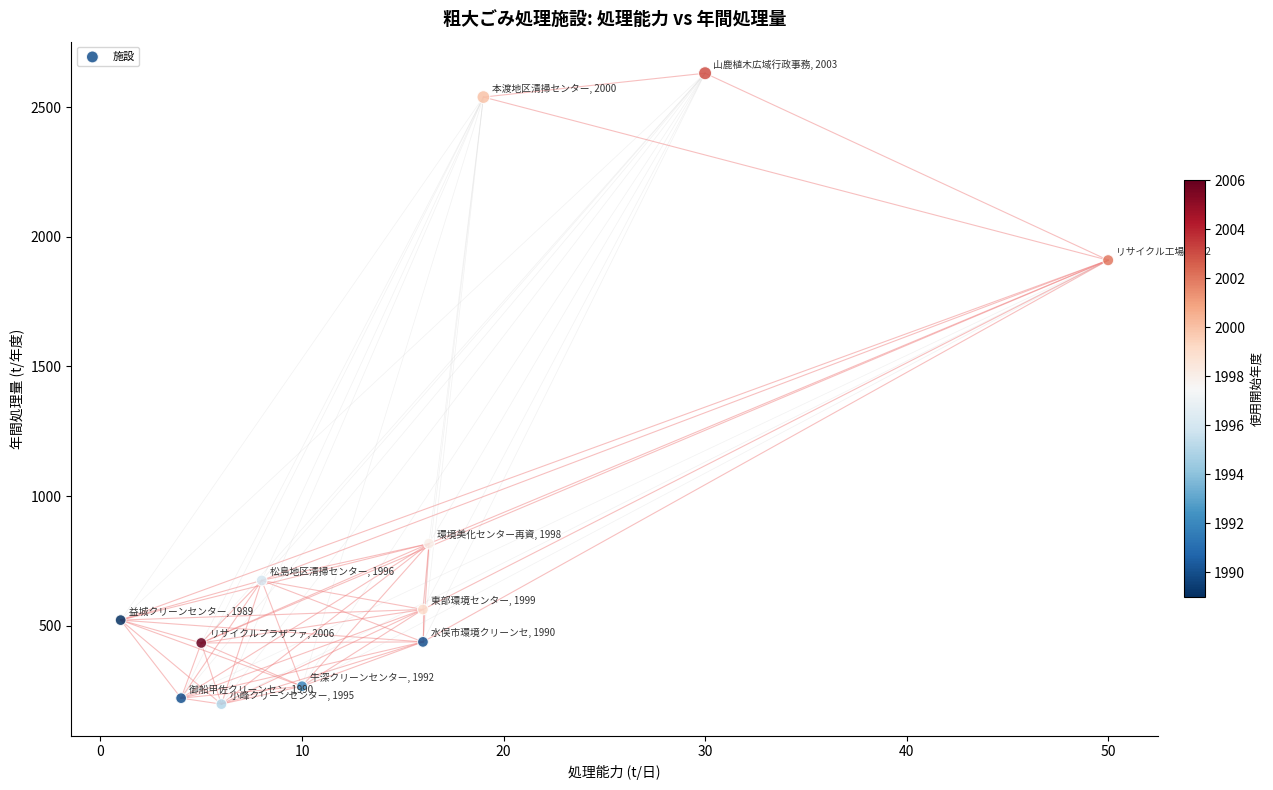

What is the average X value?

15.1